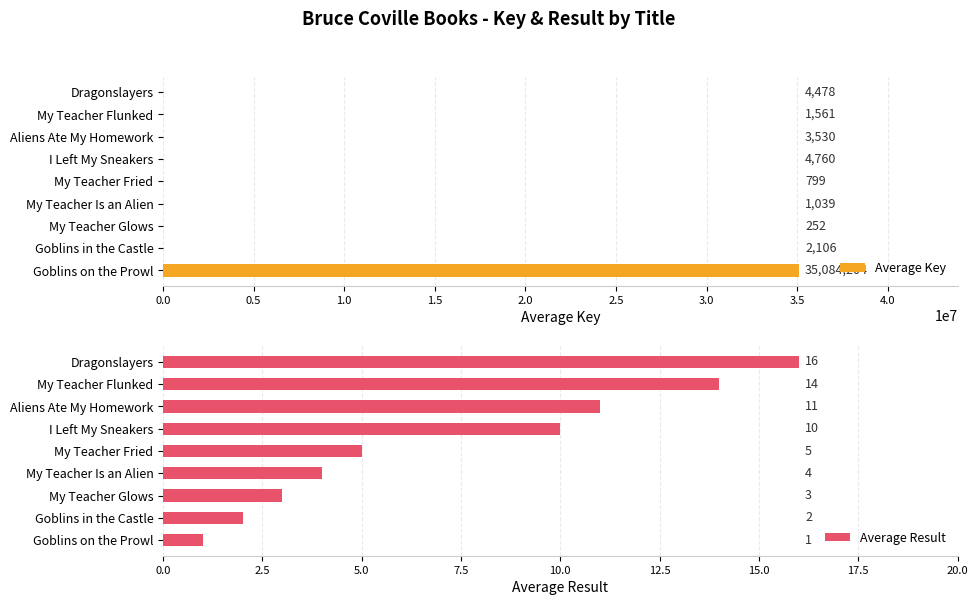

Rank the series by their average value, from lowest to highest.

Average Result, Average Key